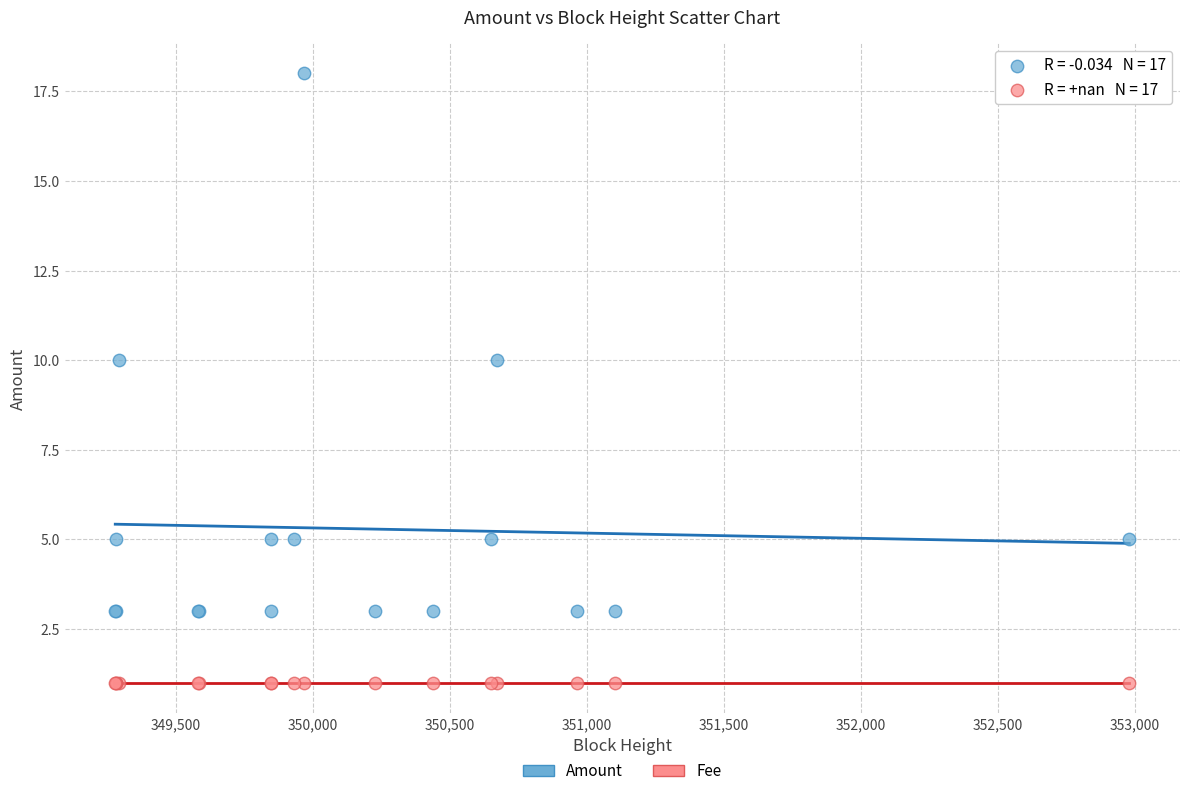

Which series contains the lowest Y value?

Fee